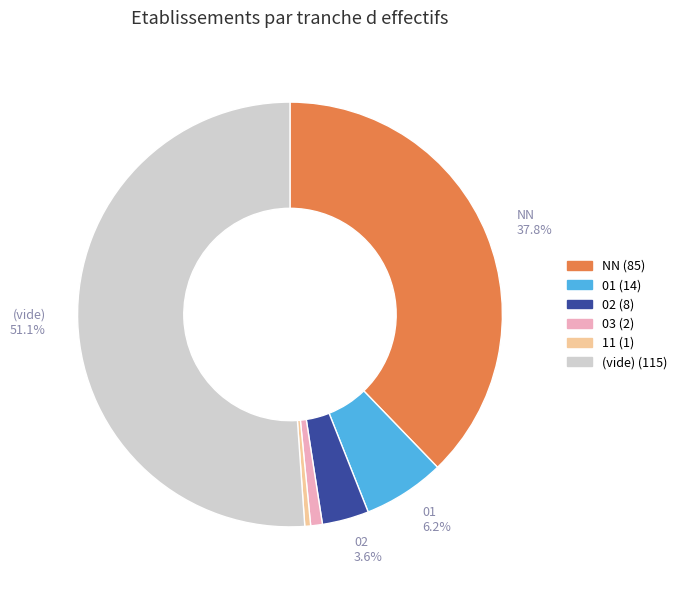

Is there a majority slice in this chart?

Yes